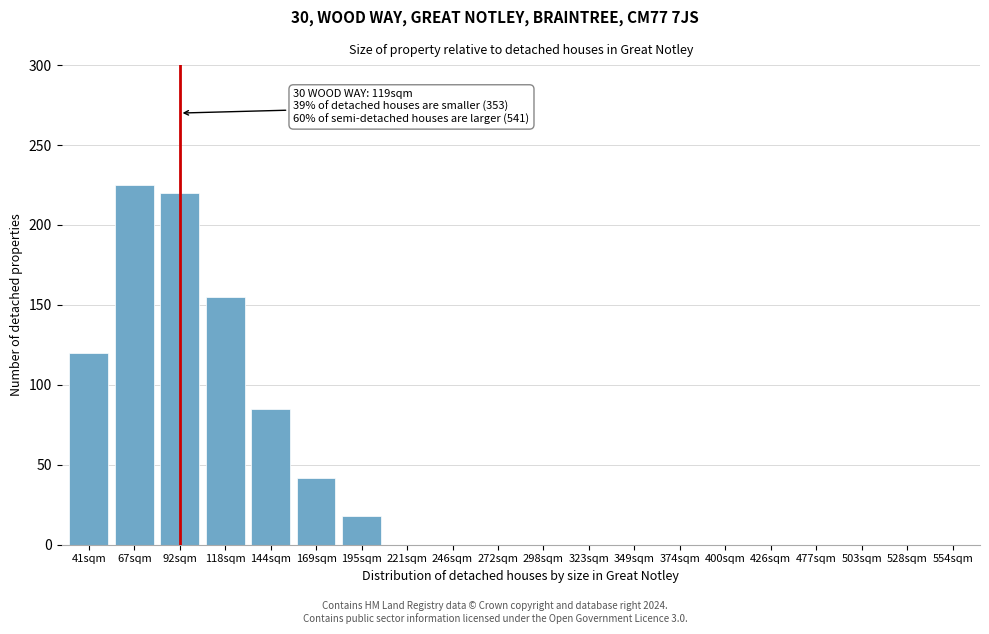

Reading left to right, transcribe all the data shown in this chart.

41sqm=120	67sqm=225	92sqm=220	118sqm=155	144sqm=85	169sqm=42	195sqm=18	221sqm=0	246sqm=0	272sqm=0	298sqm=0	323sqm=0	349sqm=0	374sqm=0	400sqm=0	426sqm=0	477sqm=0	503sqm=0	528sqm=0	554sqm=0